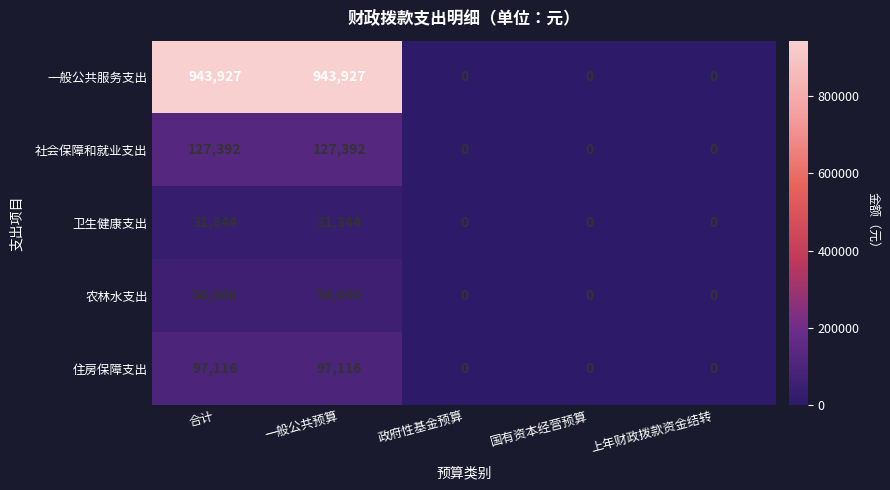

Is it true that 社会保障和就业支出 equals -38938 at 政府性基金预算?

False